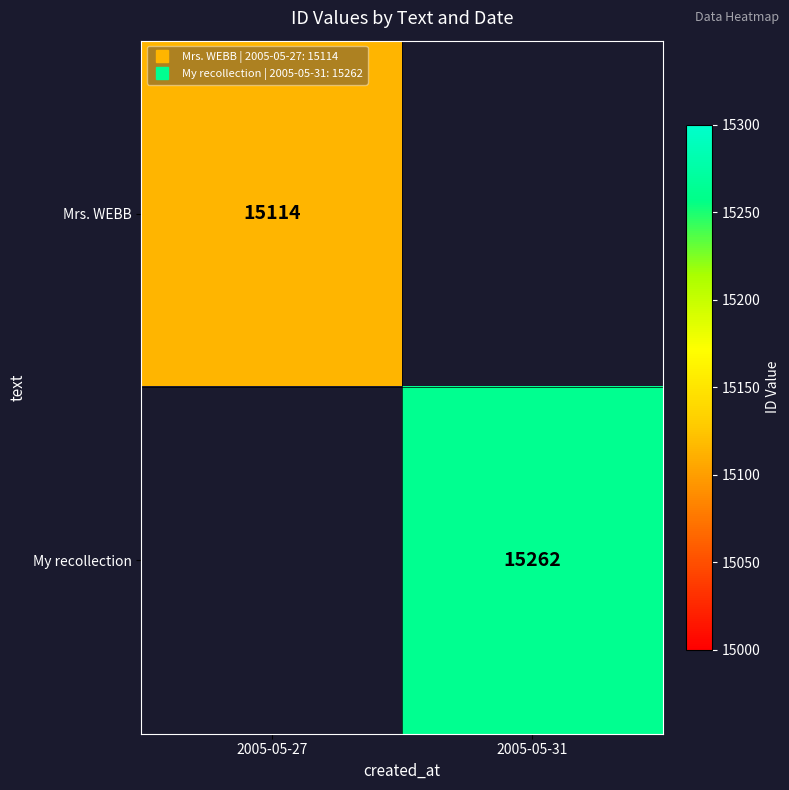

Rank the categories by Mrs. WEBB value from lowest to highest.

2005-05-27, 2005-05-31